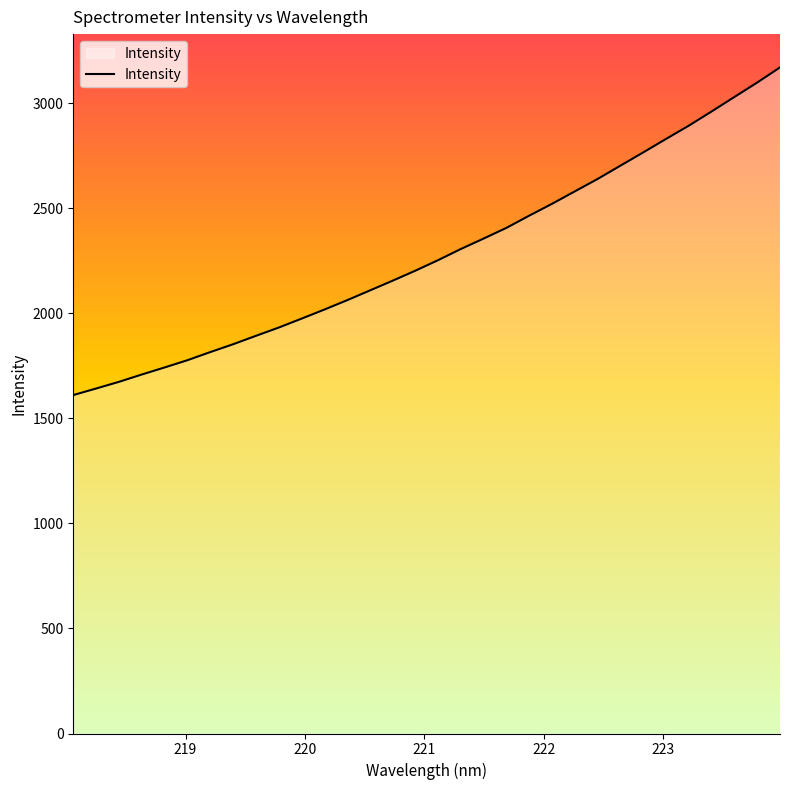

What is the sum of all values?

73158.3